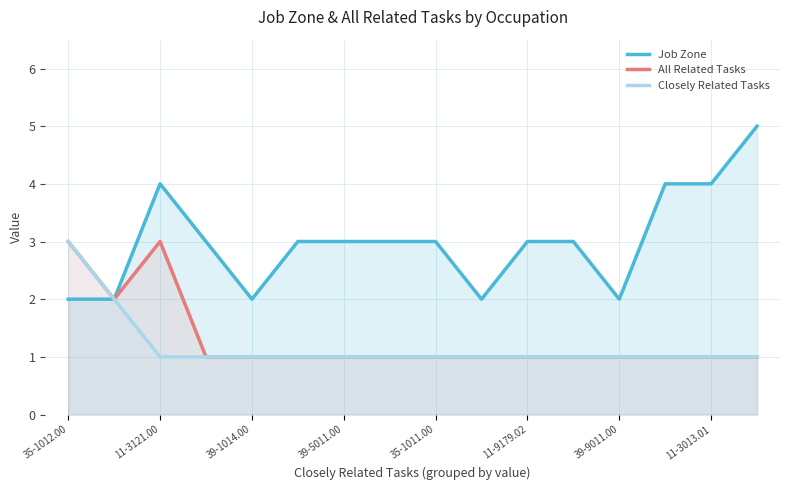

Which series has the widest spread of values?

Job Zone